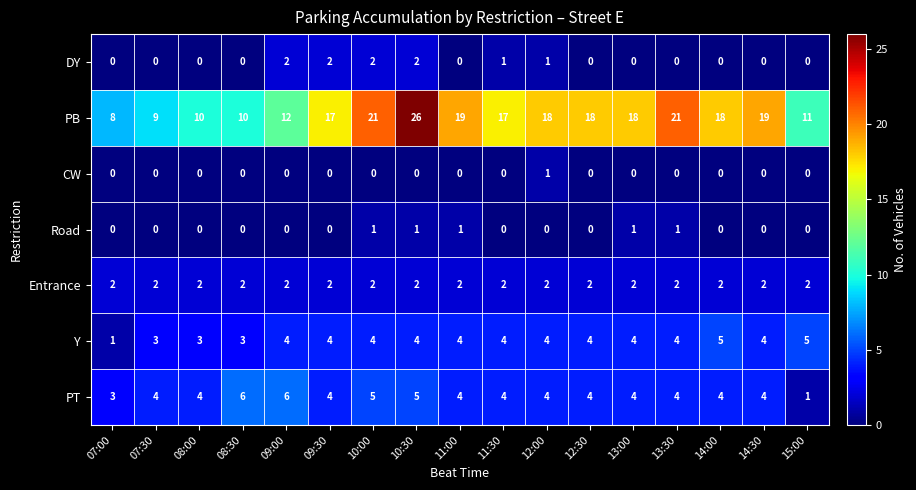

What is the approximate value of PB at 11:30?

17